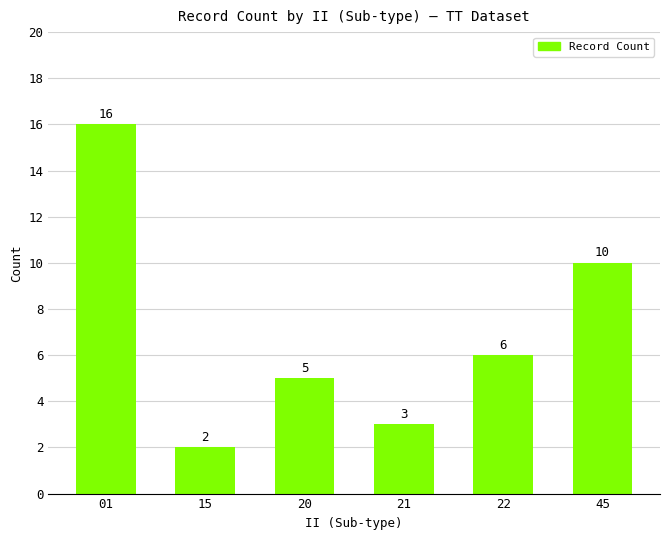

What is the difference between the maximum and minimum values?

14